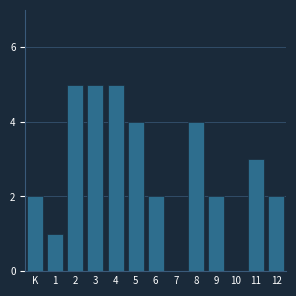

Reading left to right, extract all data points from this chart.

K=2	1=1	2=5	3=5	4=5	5=4	6=2	7=0	8=4	9=2	10=0	11=3	12=2